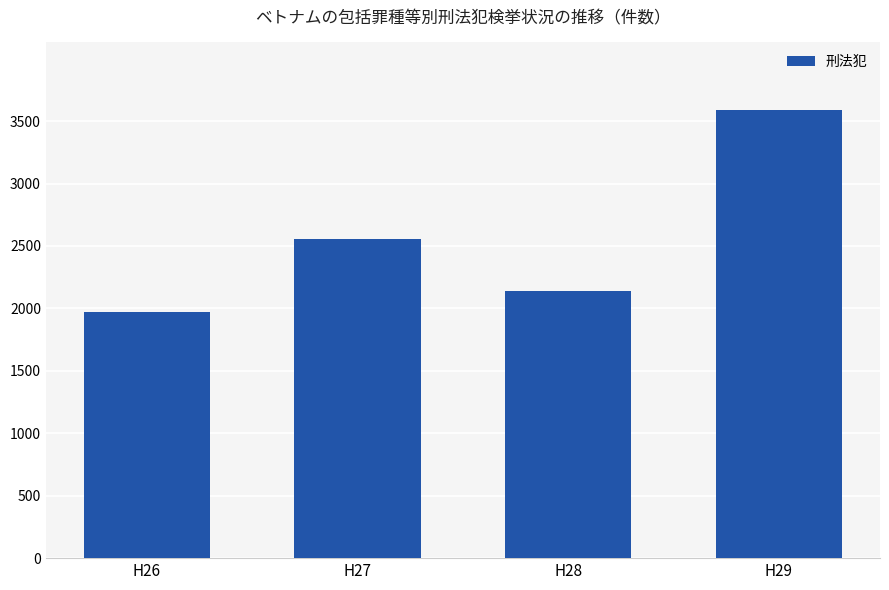

Between H26 and H29, which is larger?

H29